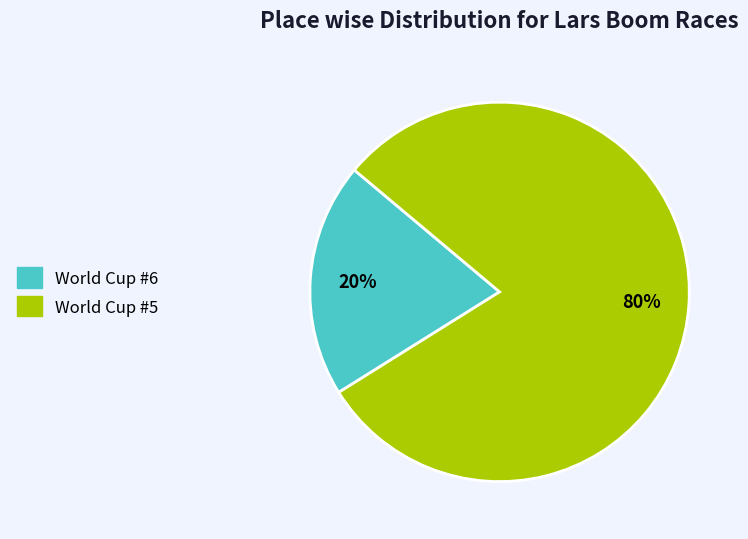

To the nearest percent, what is the difference between the largest and smallest slice percentages?

60%